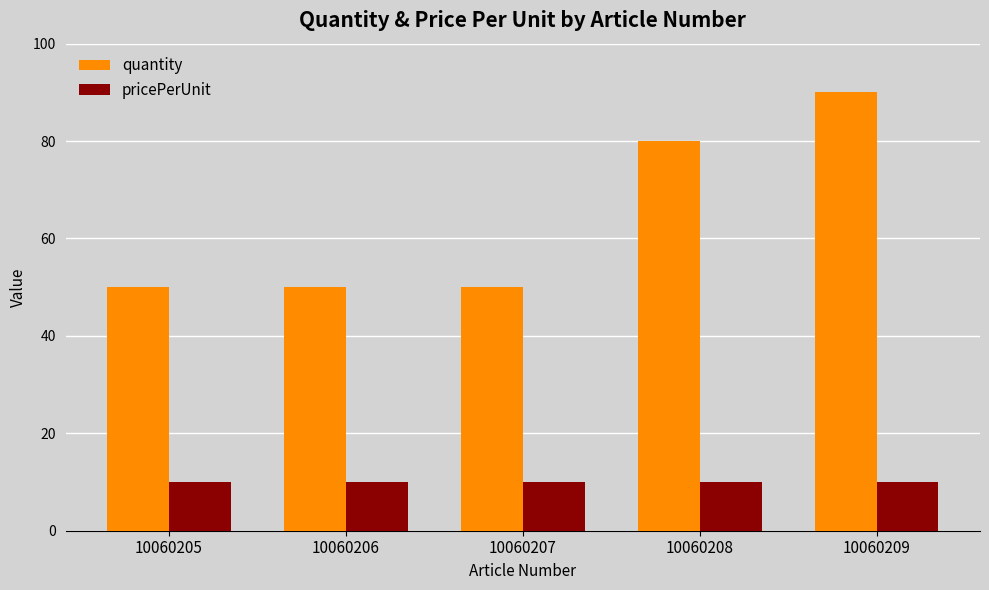

Is it true that quantity equals 80 at 10060208?

True